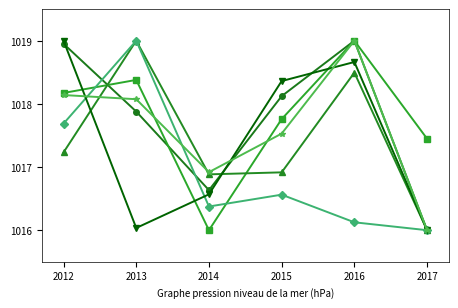

What is the total value across all series at 2016?

6110.3